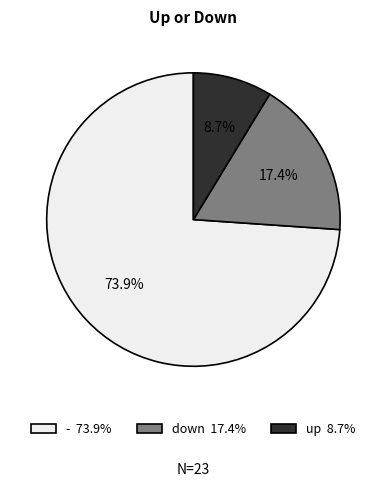

Does - represent more than half of the total?

Yes